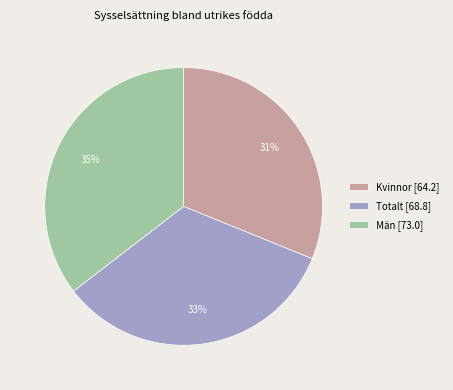

Which category has the biggest portion of the pie?

Män [73.0]